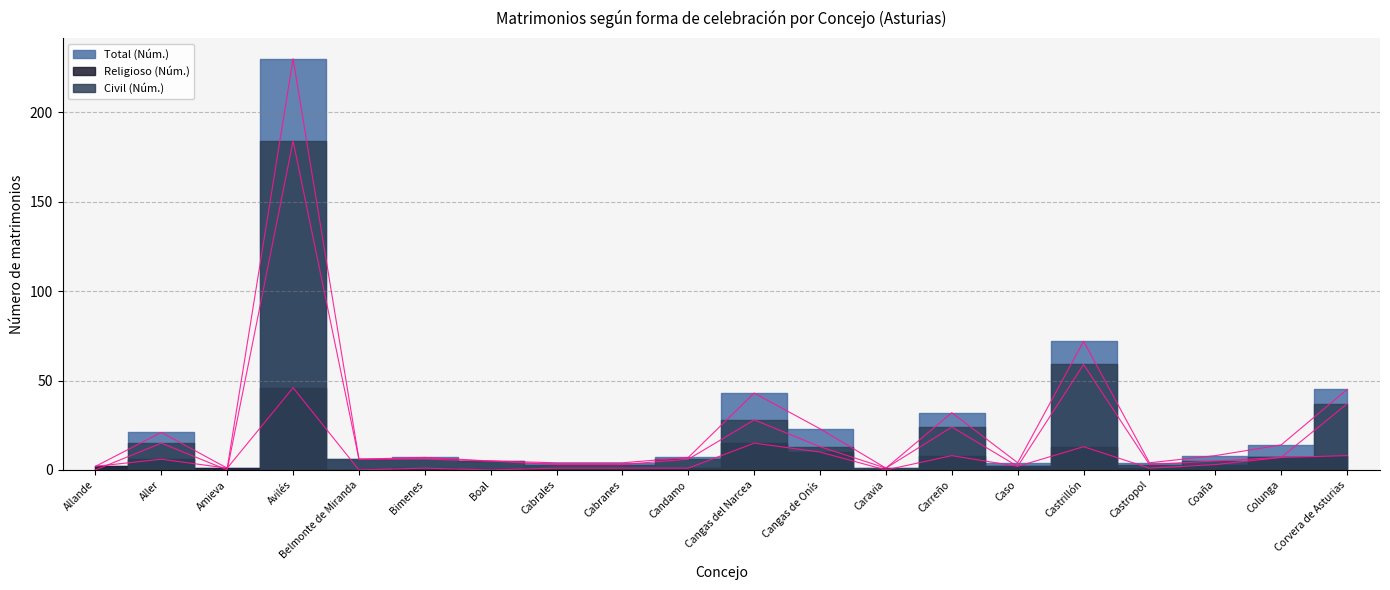

Reading left to right, what are all the values shown in this chart?

Total (Núm.): Allande=2	Aller=21	Amieva=1	Avilés=230	Belmonte de Miranda=6	Bimenes=7	Boal=5	Cabrales=4	Cabranes=4	Candamo=7	Cangas del Narcea=43	Cangas de Onís=23	Caravia=1	Carreño=32	Caso=4	Castrillón=72	Castropol=4	Coaña=8	Colunga=14	Corvera de Asturias=45
Religioso (Núm.): Allande=2	Aller=6	Amieva=1	Avilés=46	Belmonte de Miranda=0	Bimenes=1	Boal=0	Cabrales=1	Cabranes=1	Candamo=1	Cangas del Narcea=15	Cangas de Onís=10	Caravia=0	Carreño=8	Caso=2	Castrillón=13	Castropol=1	Coaña=3	Colunga=7	Corvera de Asturias=8
Civil (Núm.): Allande=0	Aller=15	Amieva=0	Avilés=184	Belmonte de Miranda=6	Bimenes=6	Boal=5	Cabrales=3	Cabranes=3	Candamo=6	Cangas del Narcea=28	Cangas de Onís=13	Caravia=1	Carreño=24	Caso=2	Castrillón=59	Castropol=3	Coaña=5	Colunga=7	Corvera de Asturias=37